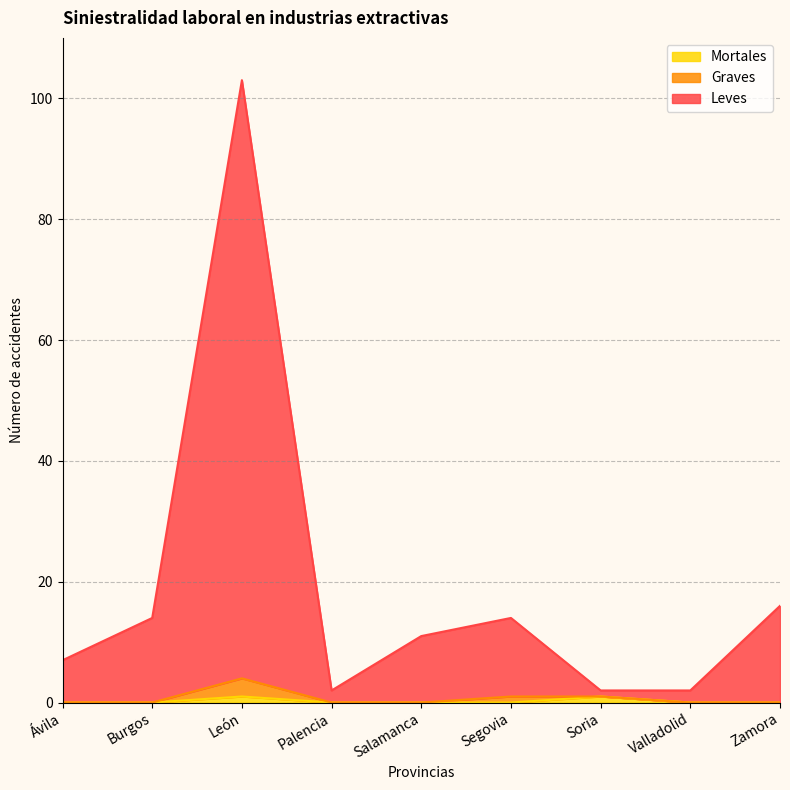

True or false: Leves has more than 2 points higher than both neighbors.

False